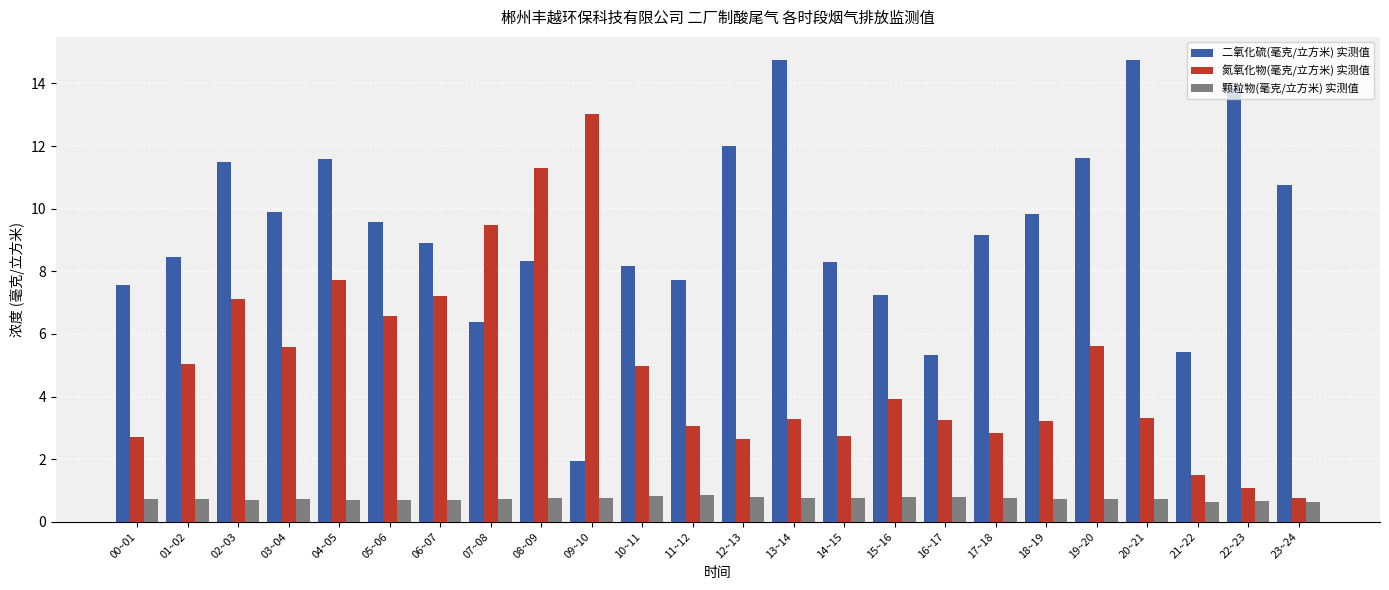

What are all the series names shown in the legend?

二氧化硫(毫克/立方米) 实测值, 氮氧化物(毫克/立方米) 实测值, 颗粒物(毫克/立方米) 实测值